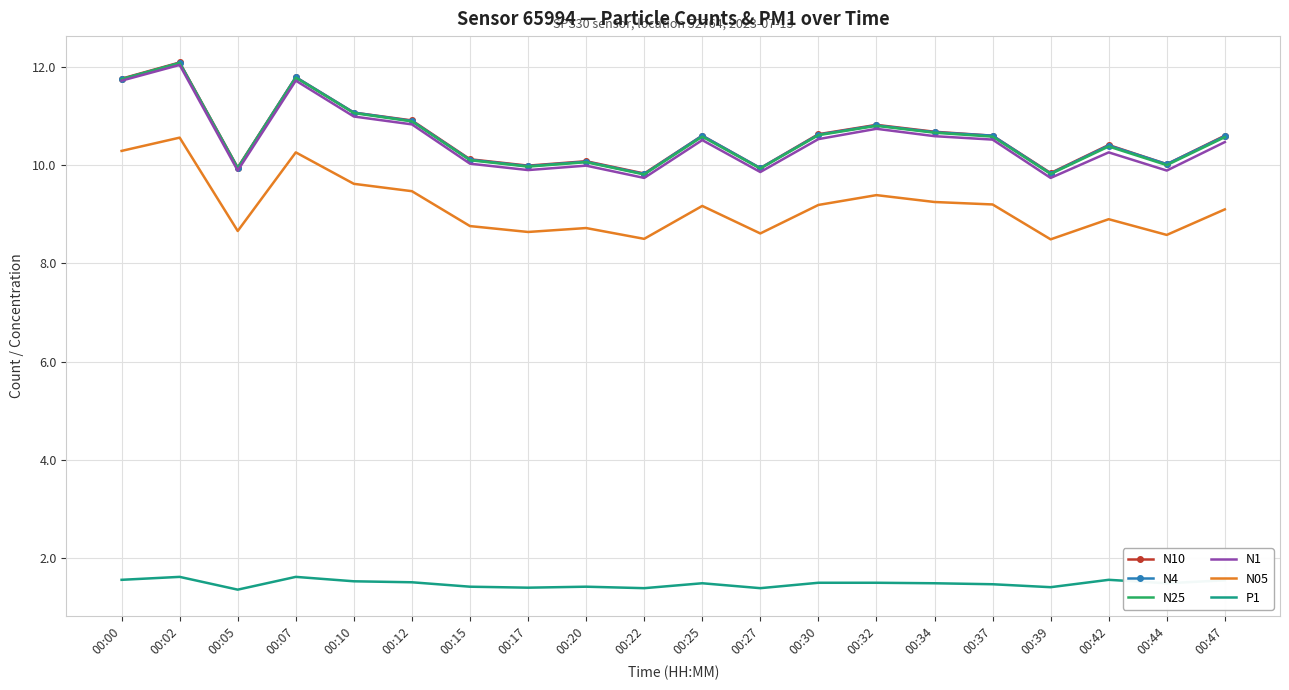

The N25 series shows 2.9 at 00:44. True or false?

False